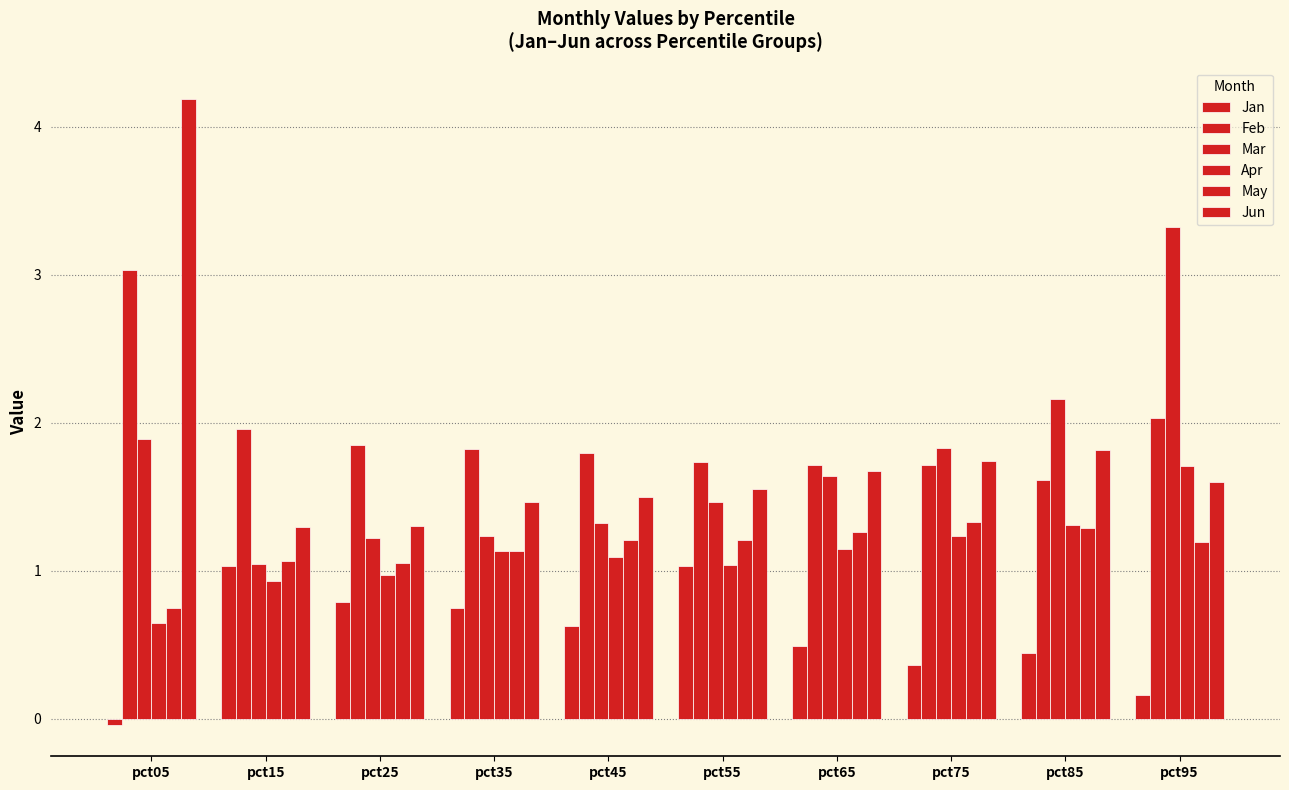

What is the value of the Mar bar at the 4th from the left?

1.2